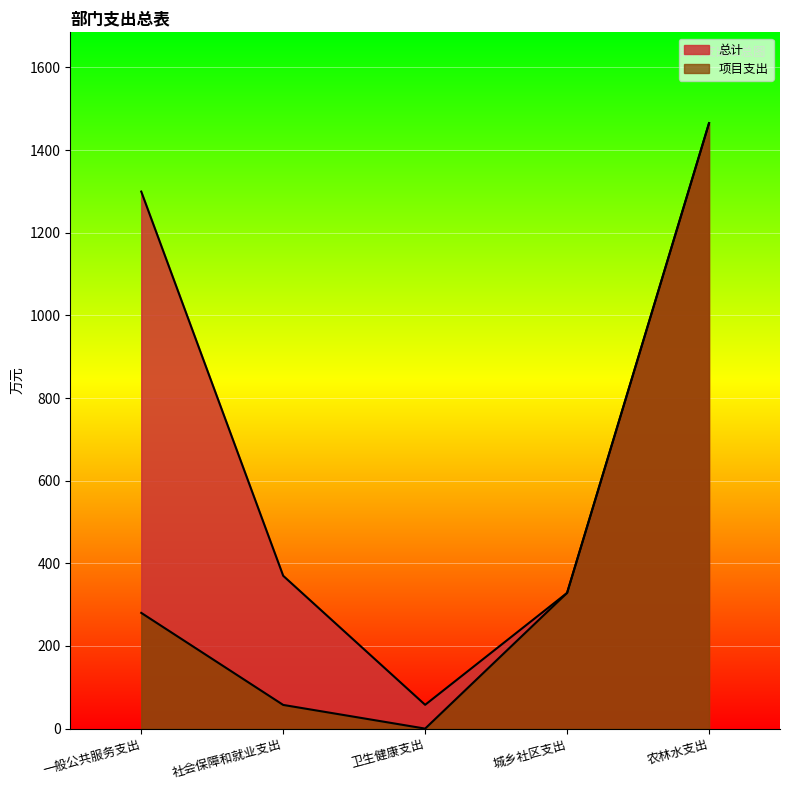

Between 农林水支出 and 卫生健康支出, which is larger?

农林水支出